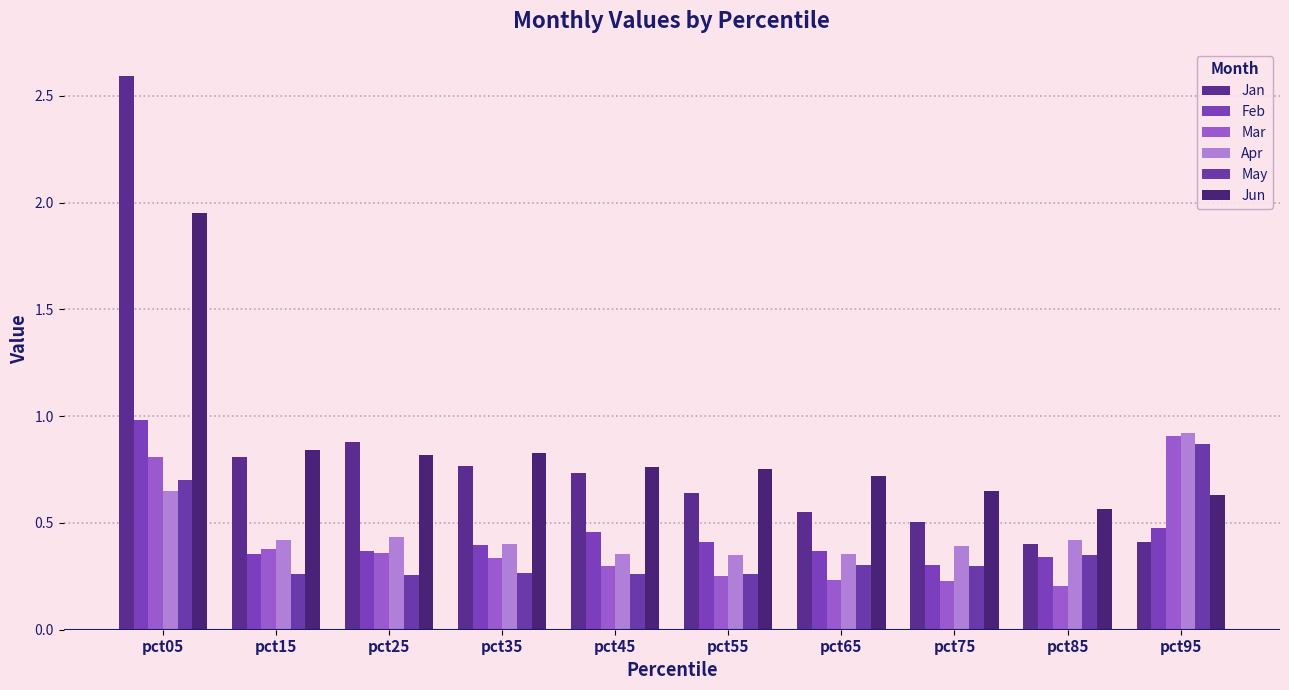

The value of Feb at pct65 is 0.4. True or false?

True